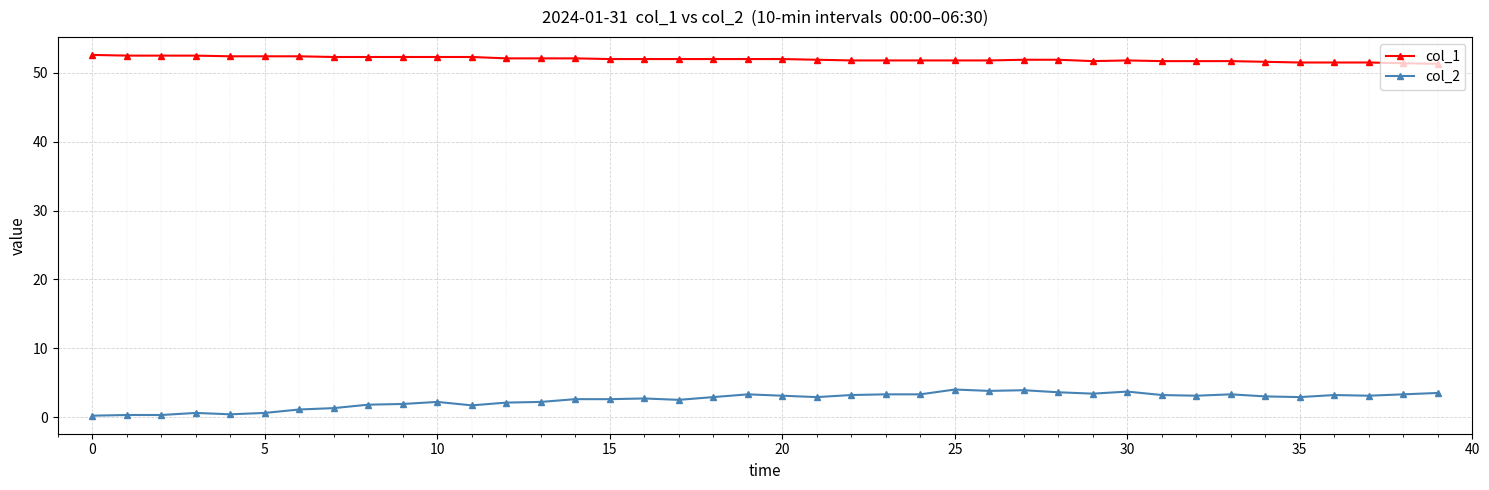

What are all the series names shown in the legend?

col_1, col_2